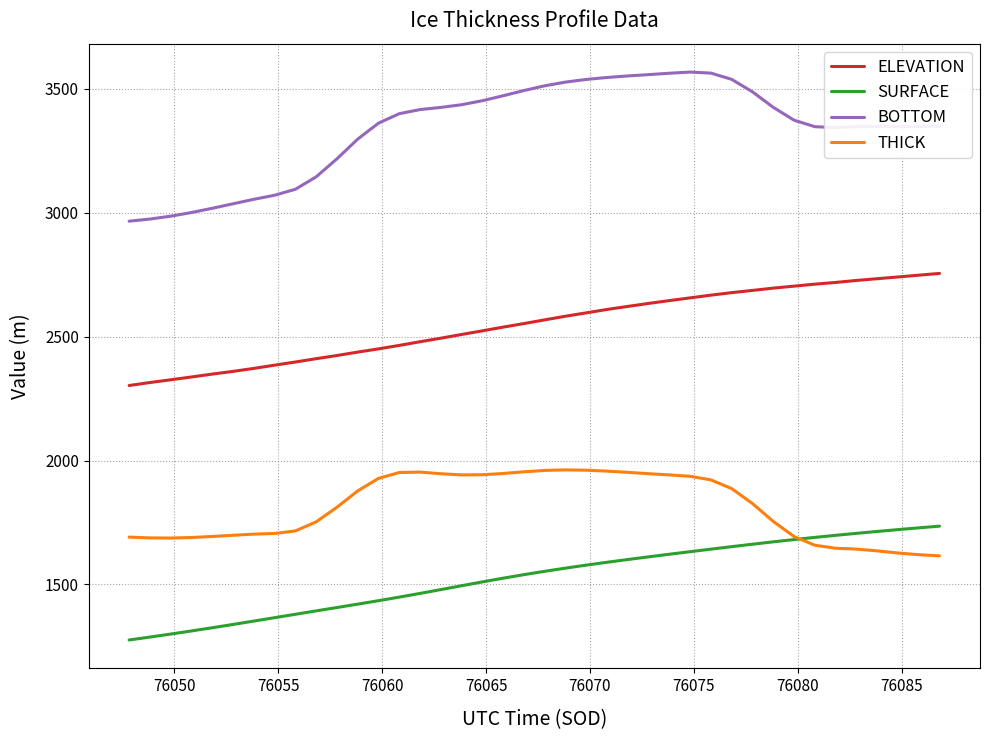

Which series has the widest spread of values?

BOTTOM